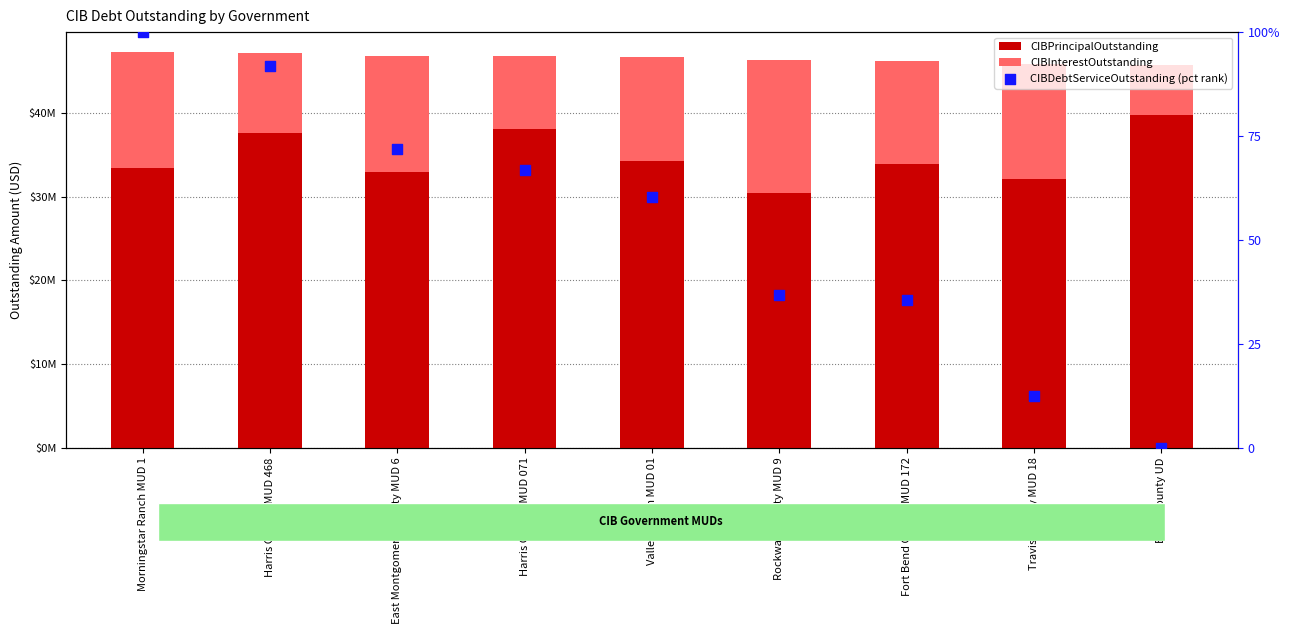

At which category is the sum across all series the highest?

Morningstar Ranch MUD 1